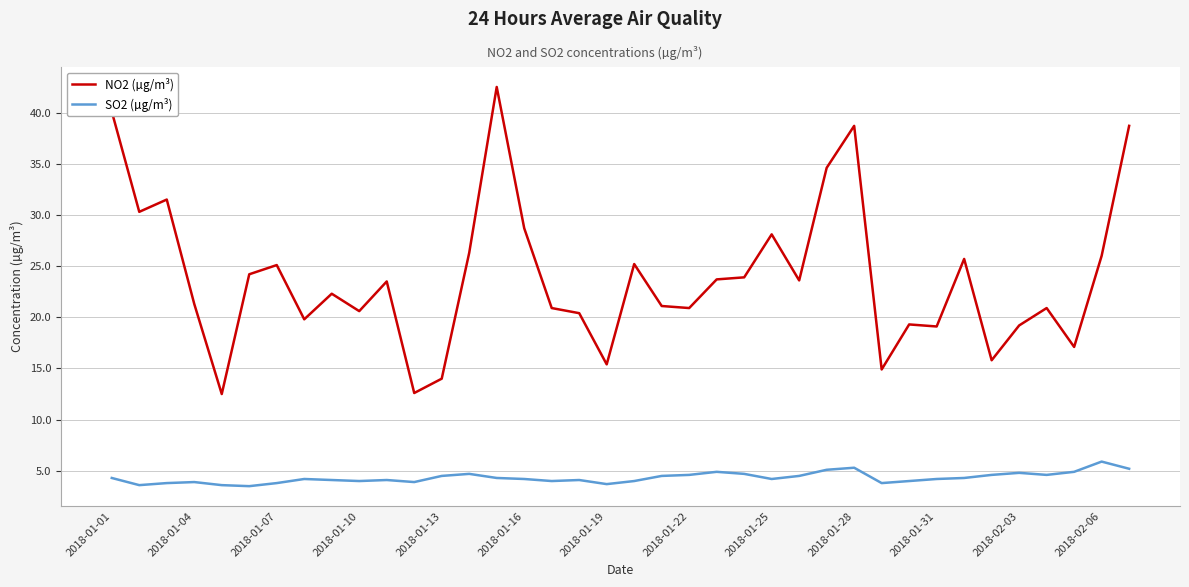

What is the maximum value for SO2 (µg/m³)?

5.9